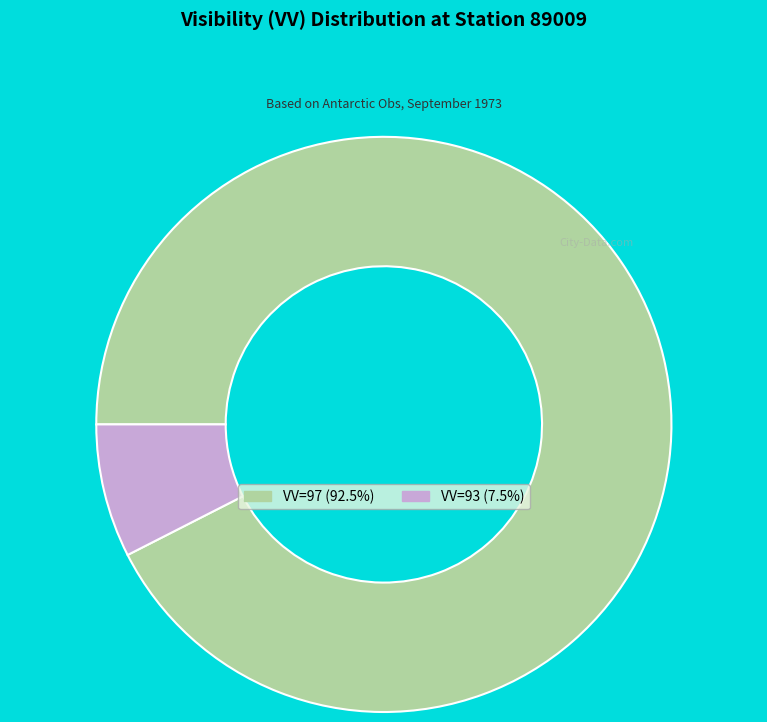

Approximately how many times larger is the value at VV=97 (92.5%) compared to VV=93 (7.5%)?

12.3